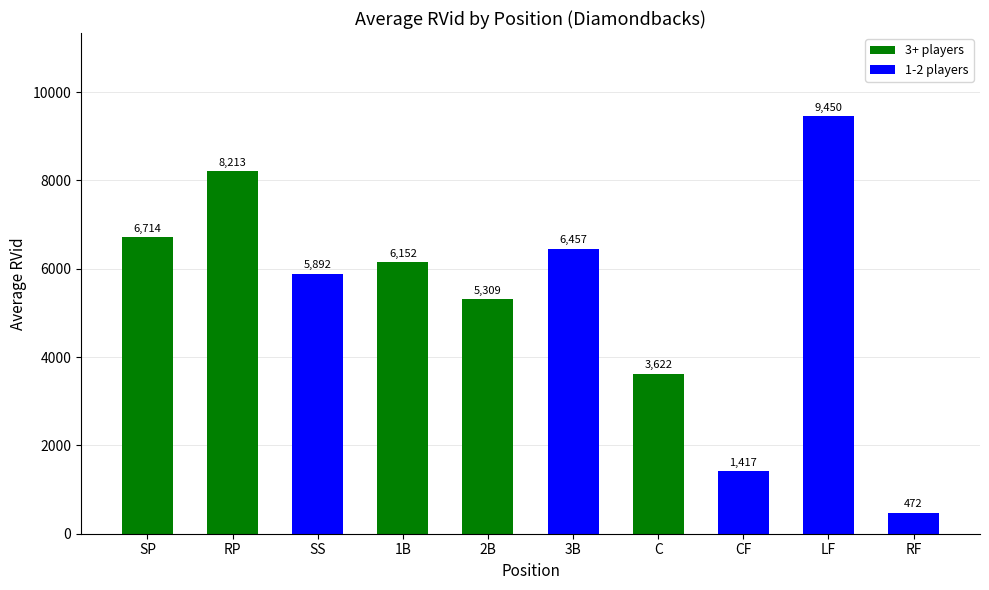

What is the average value?

5370